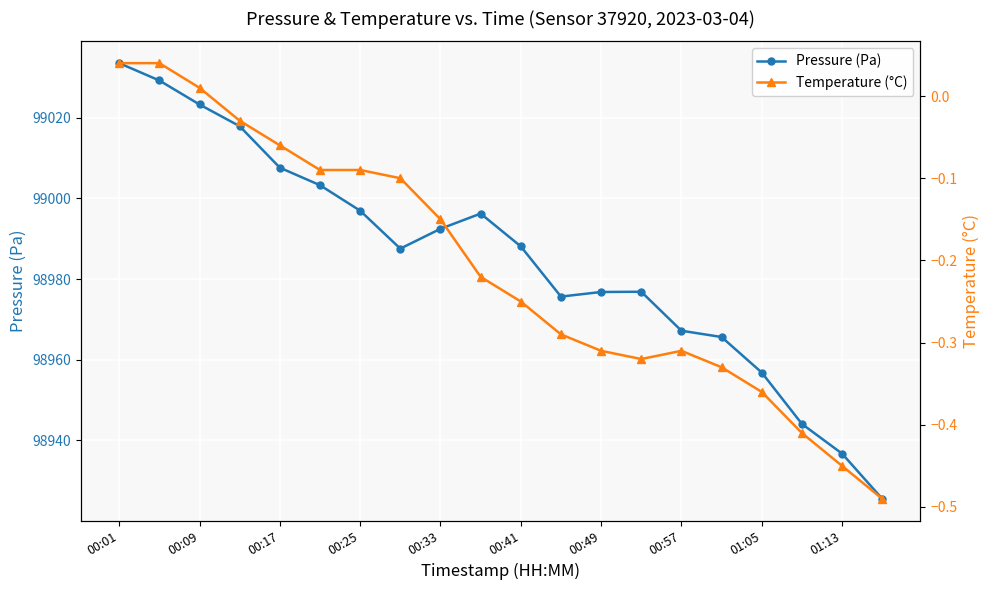

What is the minimum value for Pressure (Pa)?

98925.6